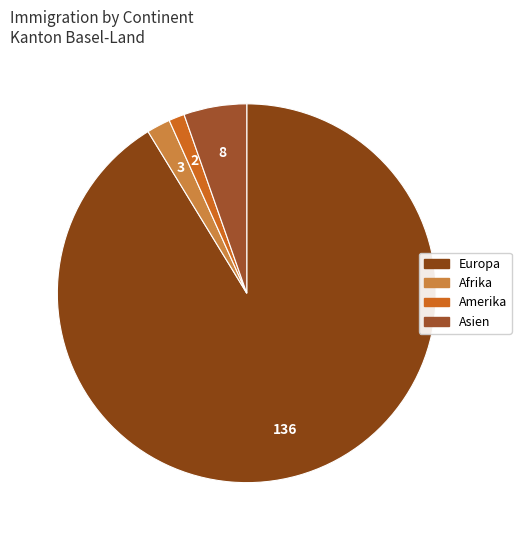

To the nearest percent, what is the combined percentage of Asien and Amerika?

7%